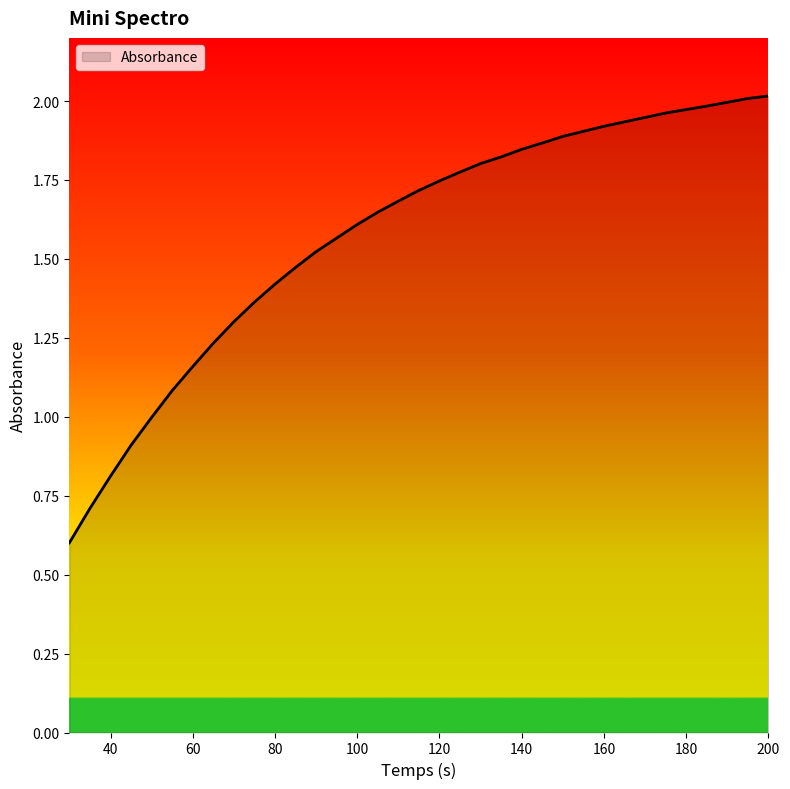

What is the minimum value shown in the chart?

0.6